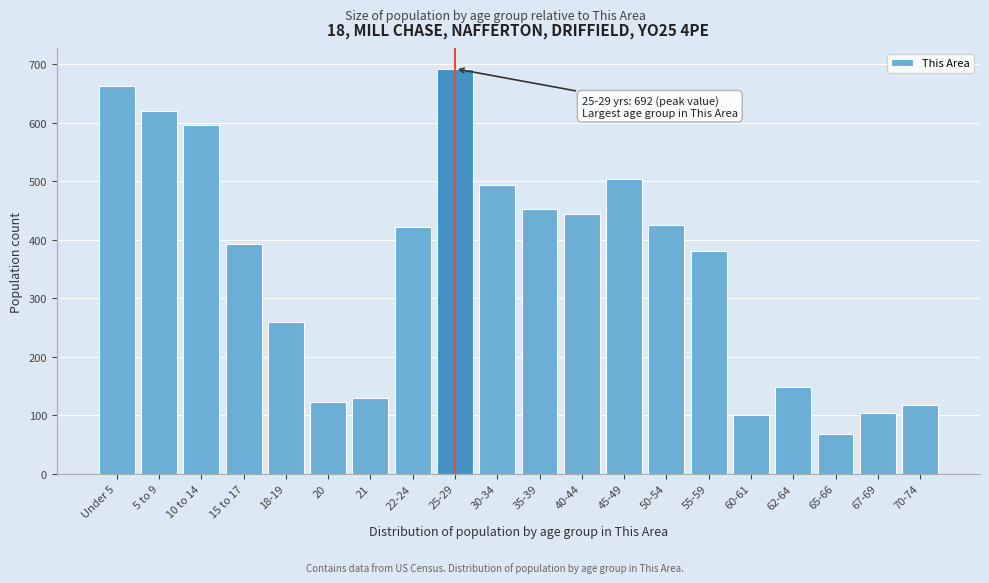

Reading left to right, list all the values displayed in this chart.

662	619	595	393	259	123	129	422	692	494	453	444	504	425	381	100	149	68	104	117